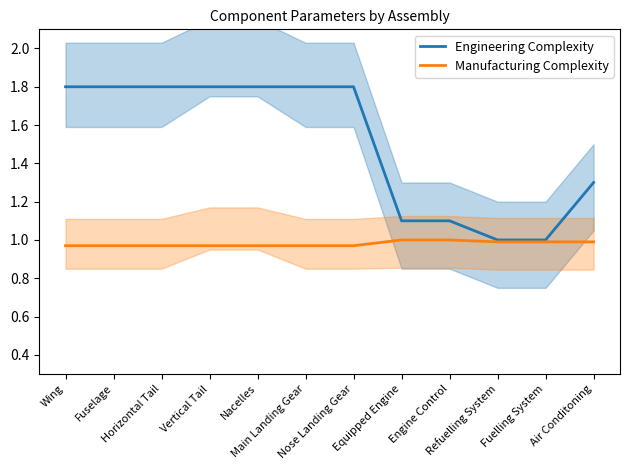

True or false: Engineering Complexity and Manufacturing Complexity intersect in this chart.

False